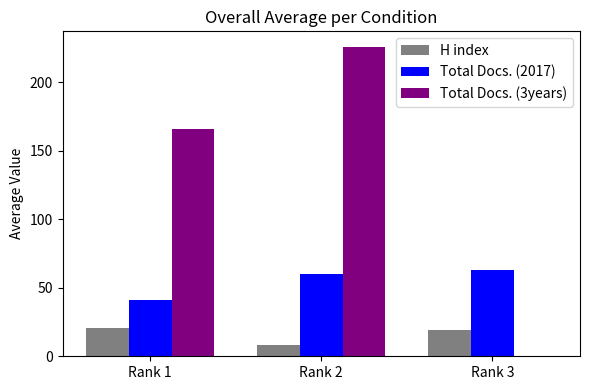

Which series changed the most between Rank 1 and Rank 2?

Total Docs. (3years)